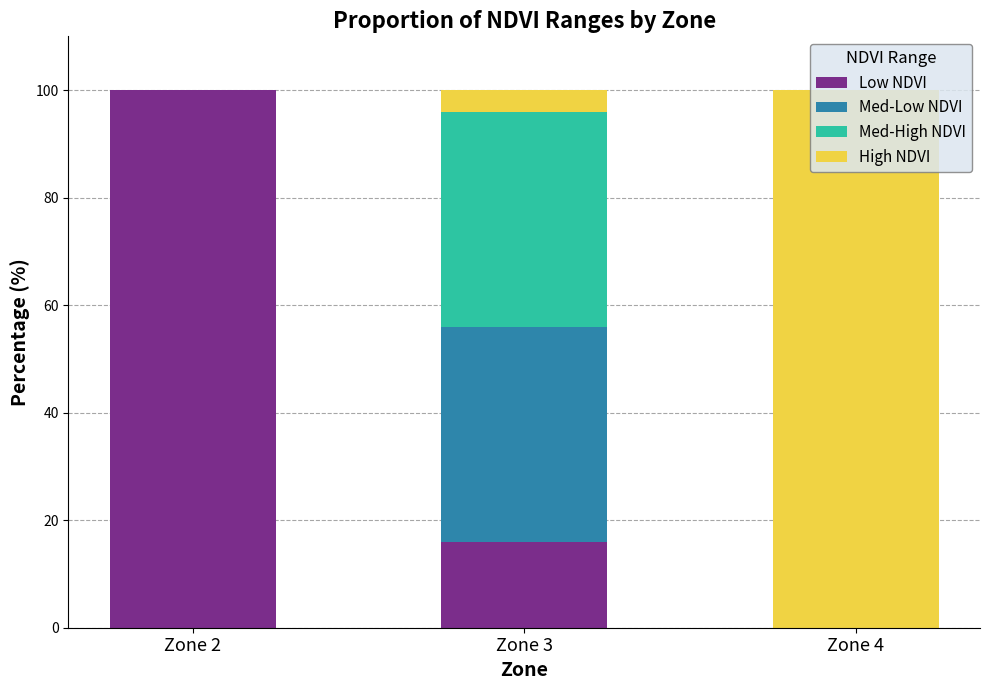

What is the total value across all series at Zone 2?

100